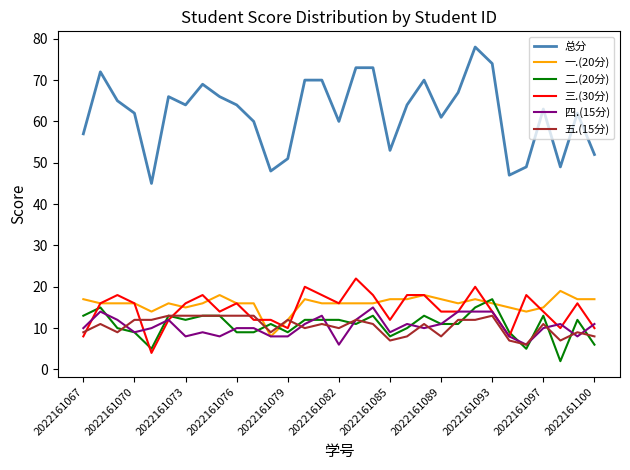

True or false: 总分 and 四.(15分) intersect in this chart.

False